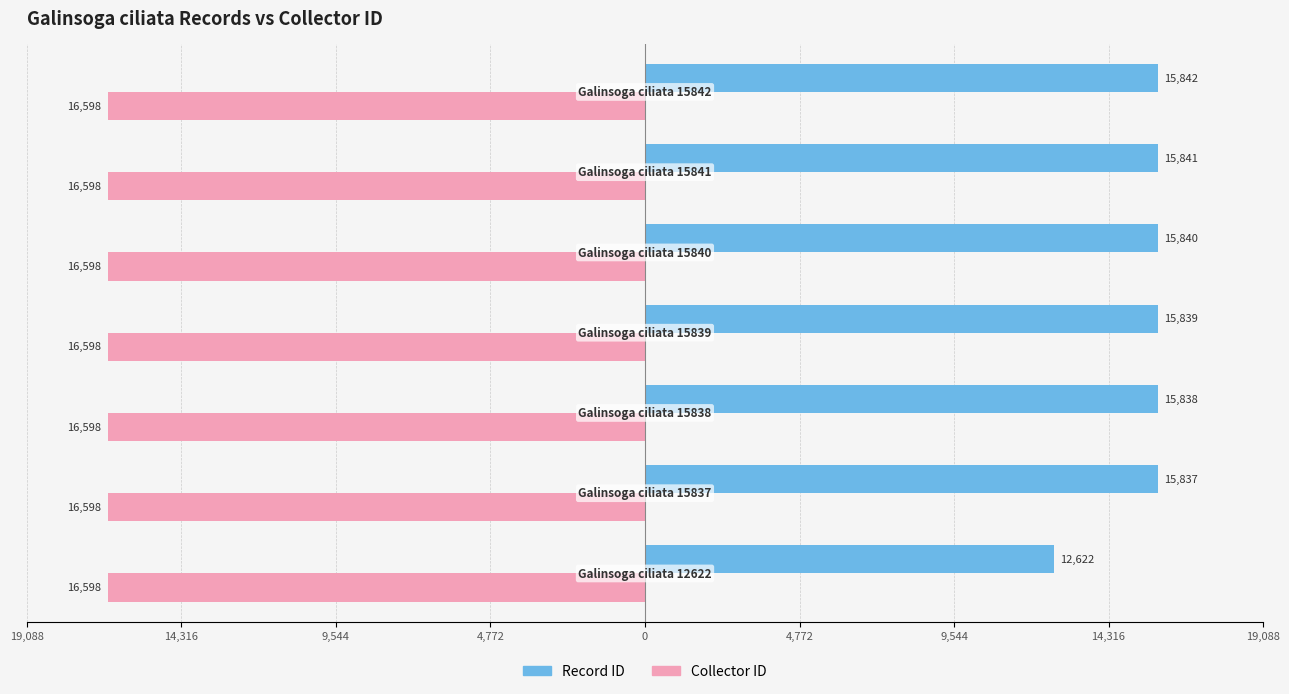

What are all the series names shown in the legend?

Record ID, Collector ID